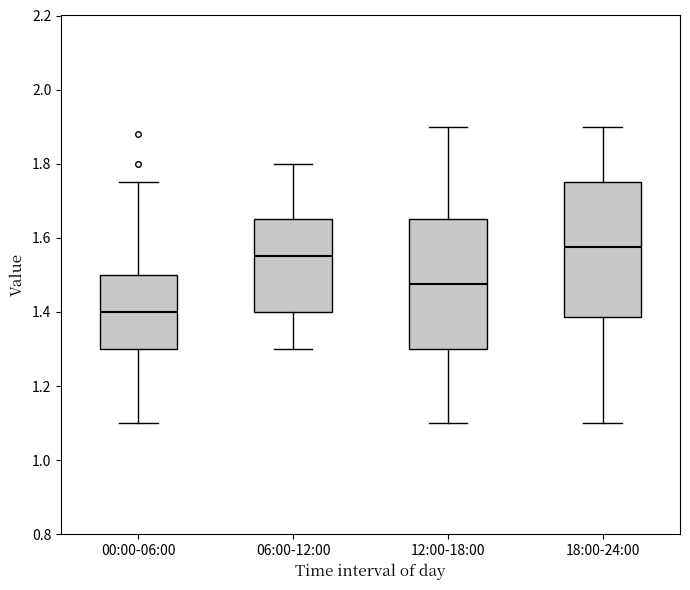

Reading left to right, read every box against the y-axis: the position of its median line, the range the box covers, and the ends of its whiskers. The values are not printed on the chart, so give them approximately, as read against the axis.

00:00-06:00: median 1.40, box 1.30 to 1.50, whiskers 1.10 to 1.76
06:00-12:00: median 1.56, box 1.40 to 1.66, whiskers 1.30 to 1.80
12:00-18:00: median 1.48, box 1.30 to 1.66, whiskers 1.10 to 1.90
18:00-24:00: median 1.58, box 1.38 to 1.76, whiskers 1.10 to 1.90